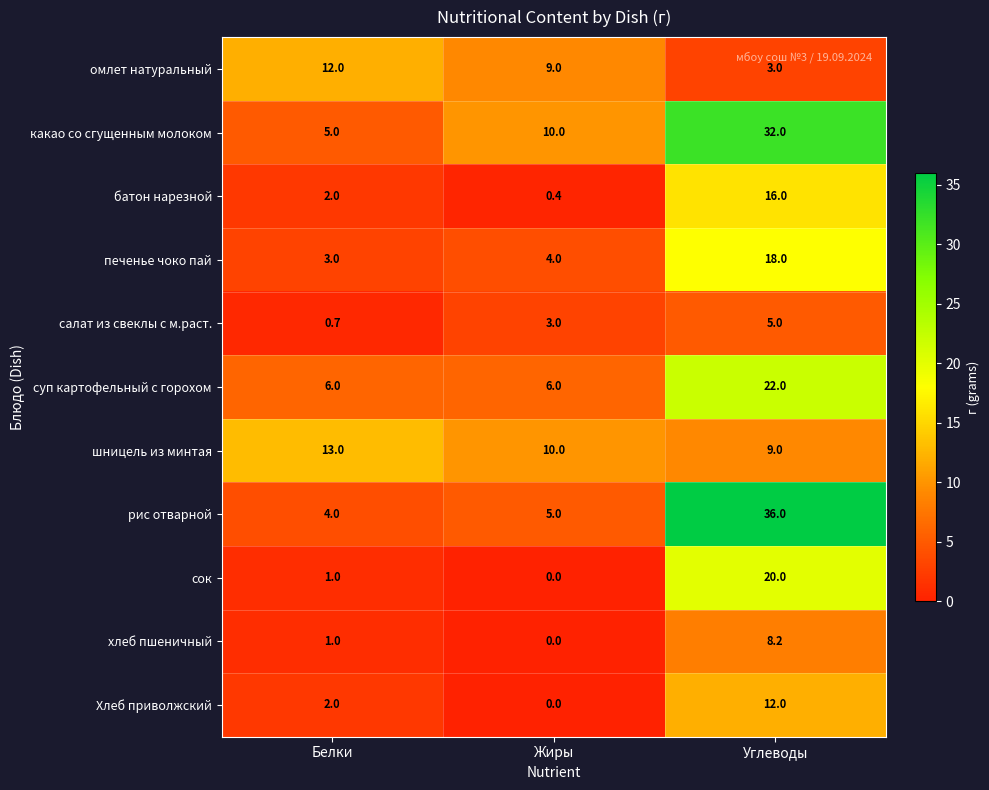

How many data points in батон нарезной are less than 2?

1